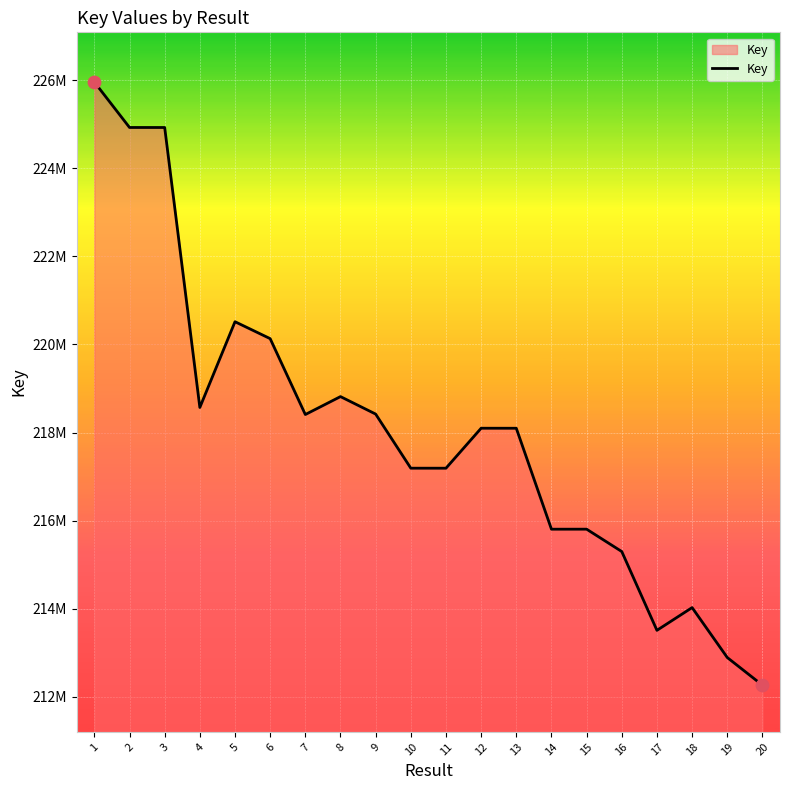

What is the change in value from 10 to 12?

+907854